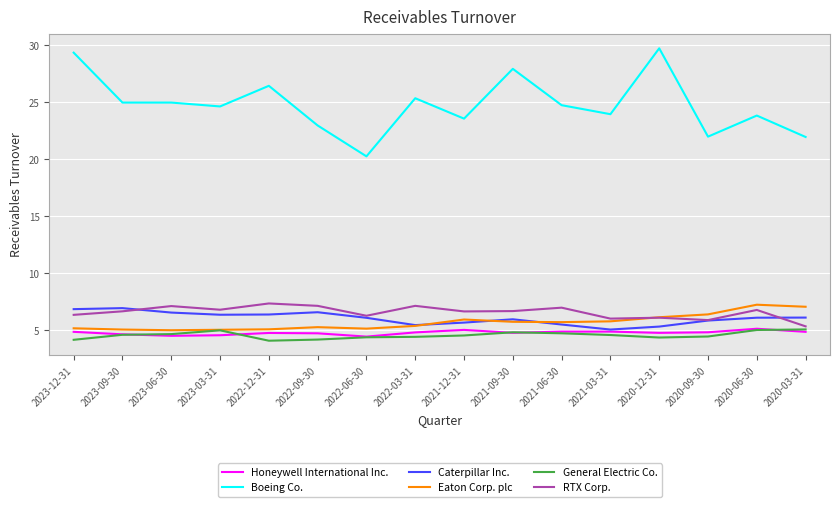

True or false: Eaton Corp. plc and Boeing Co. intersect in this chart.

False